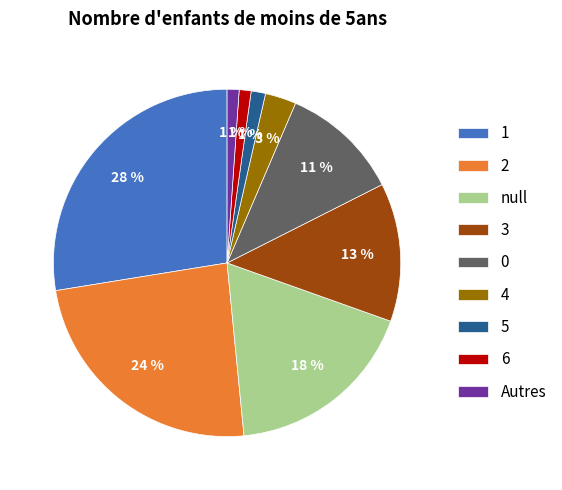

Which has a higher value, 4 or 6?

4